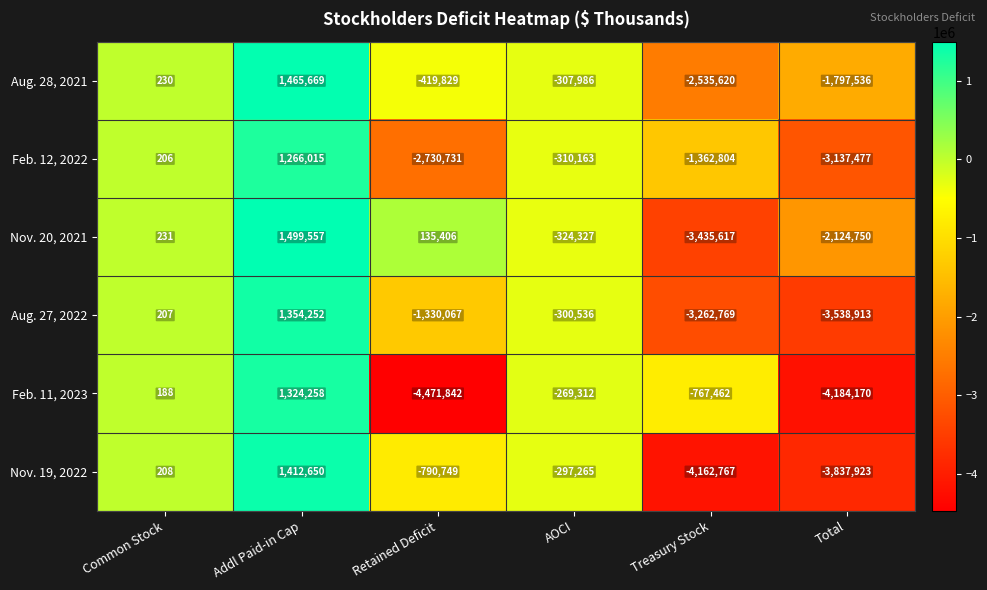

How many values in Nov. 20, 2021 are above zero?

3